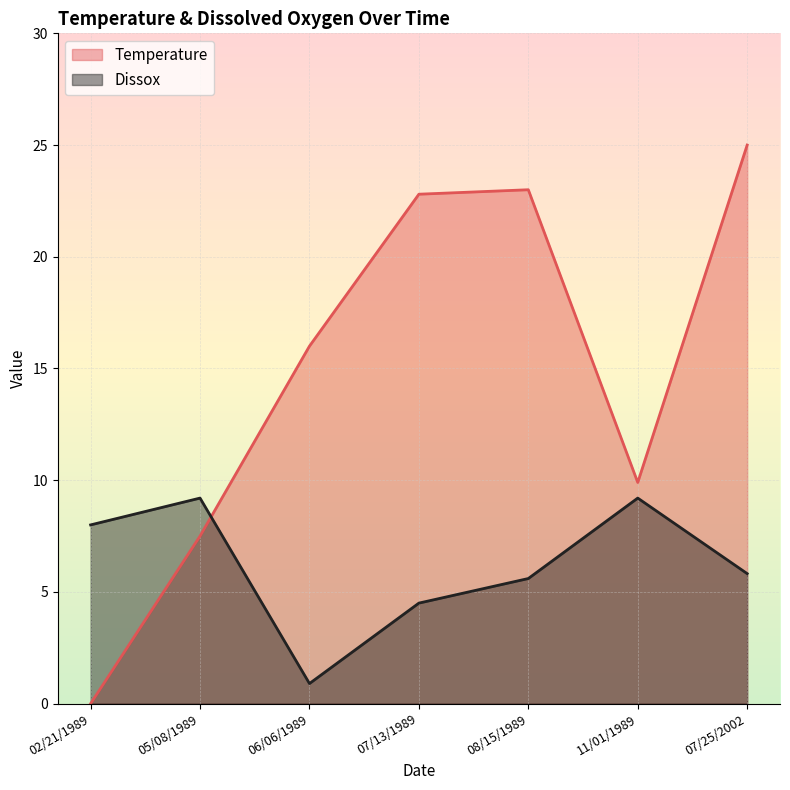

What is the difference between the Temperature values at 07/25/2002 and 02/21/1989?

25.0